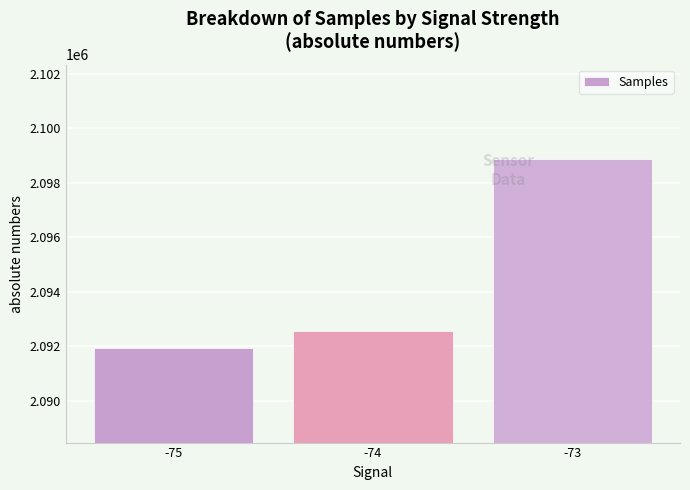

What is the maximum value shown in the chart?

2098869.5